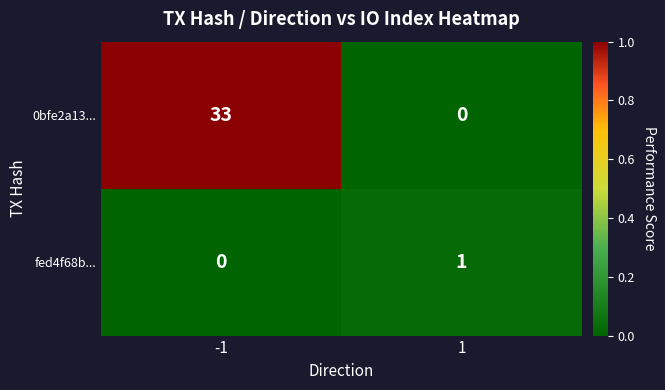

Which series has the largest total across all categories?

0bfe2a13...